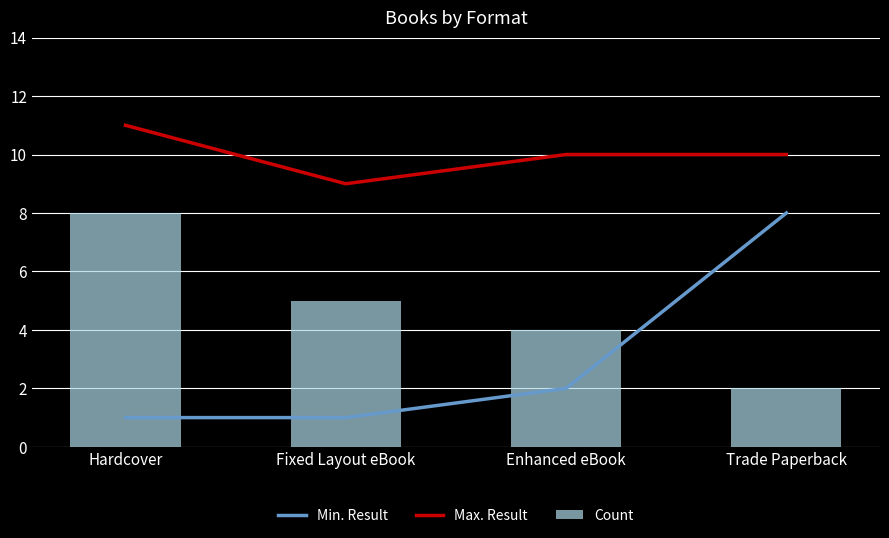

Does the chart contain stacked bars?

No